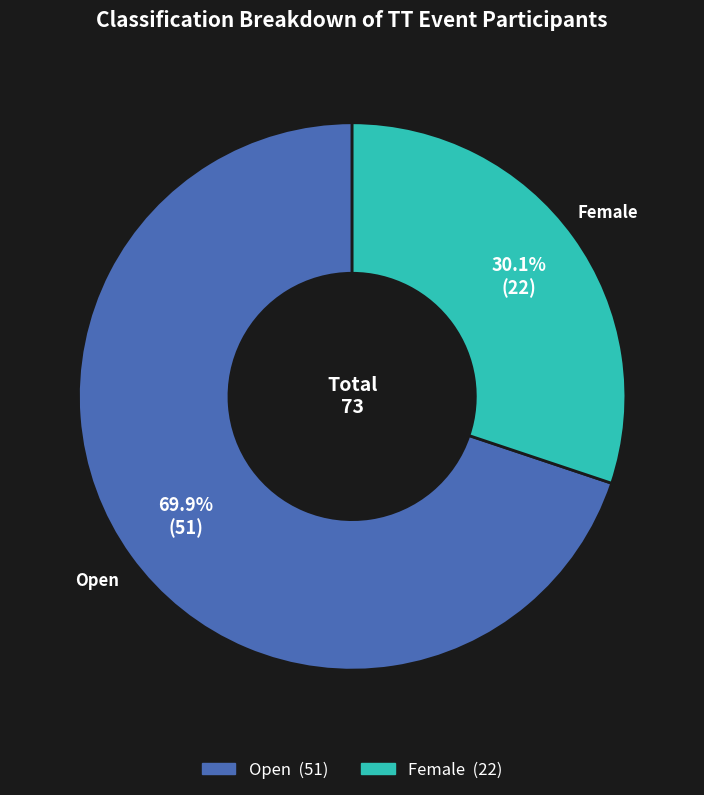

How many slices are in this pie chart?

2